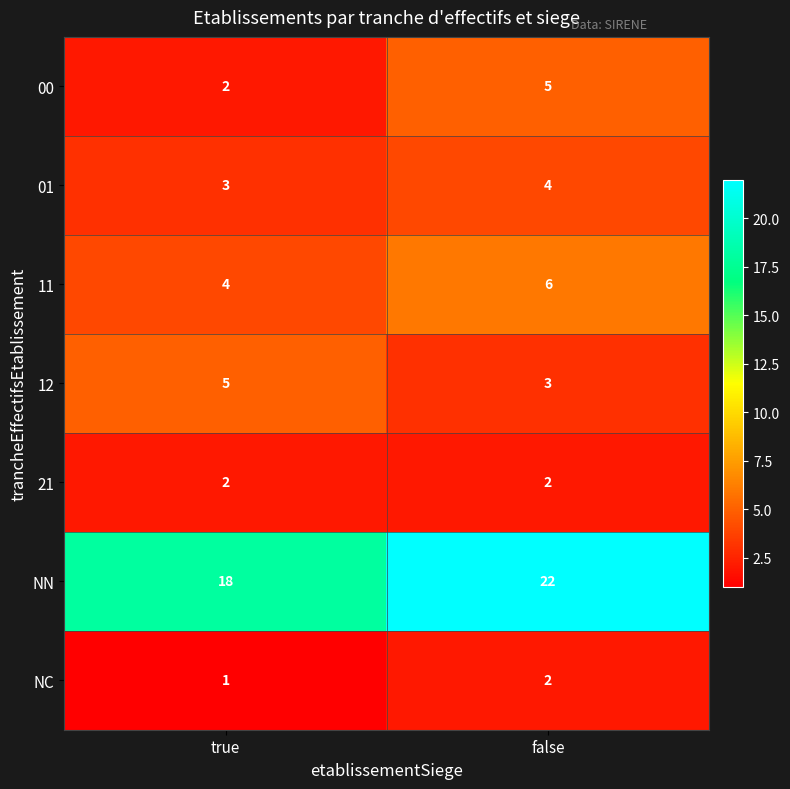

Between true and false, which series saw the biggest shift?

NN